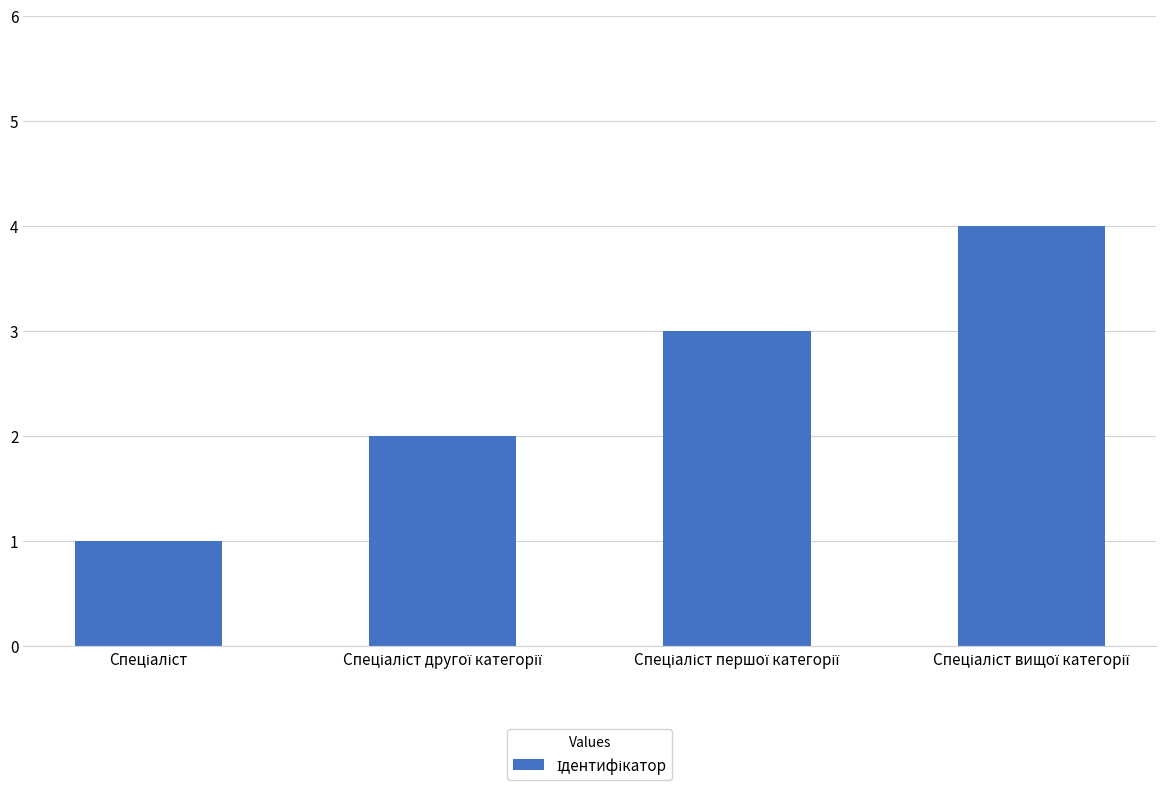

What is the maximum value shown in the chart?

4